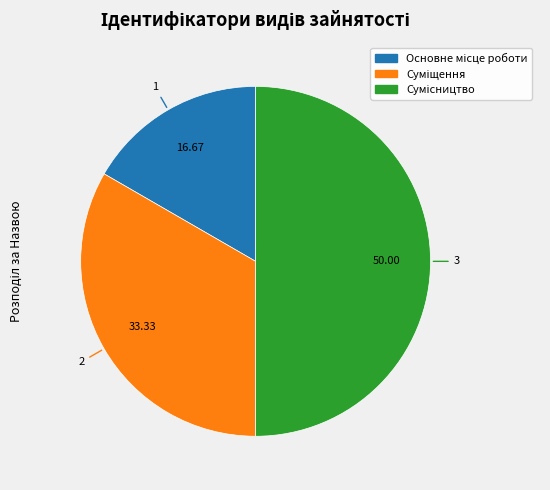

What is the largest slice in the pie chart?

Сумісництво